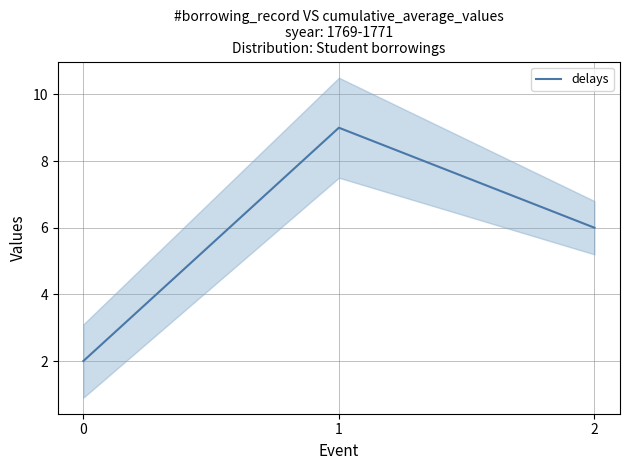

What is the change in value from 0 to 1?

+7